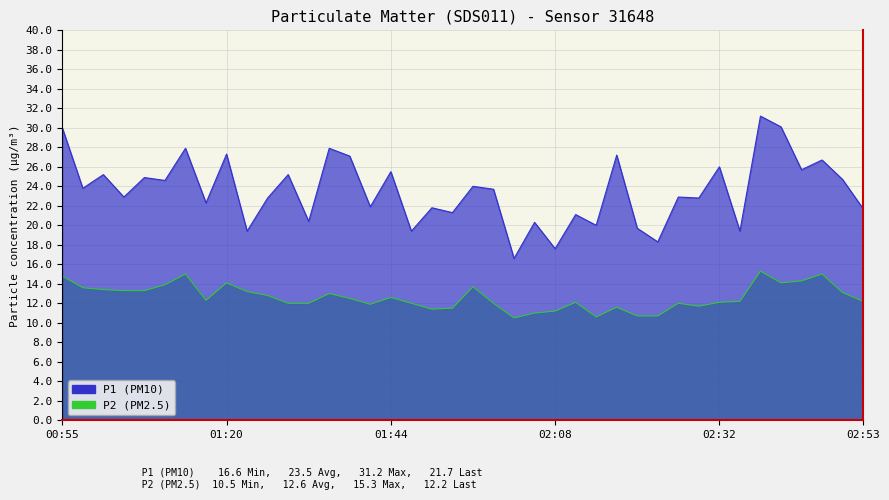

How many lines are shown in the chart?

2